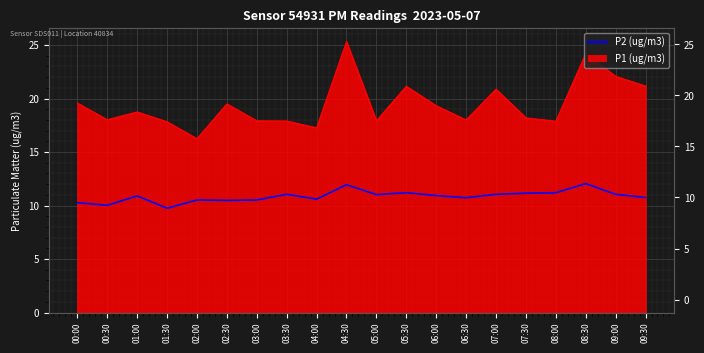

List the labels in order of value, largest first.

08:30, 04:30, 05:30, 08:00, 07:30, 03:30, 07:00, 09:00, 05:00, 06:00, 01:00, 09:30, 06:30, 04:00, 02:00, 03:00, 02:30, 00:00, 00:30, 01:30